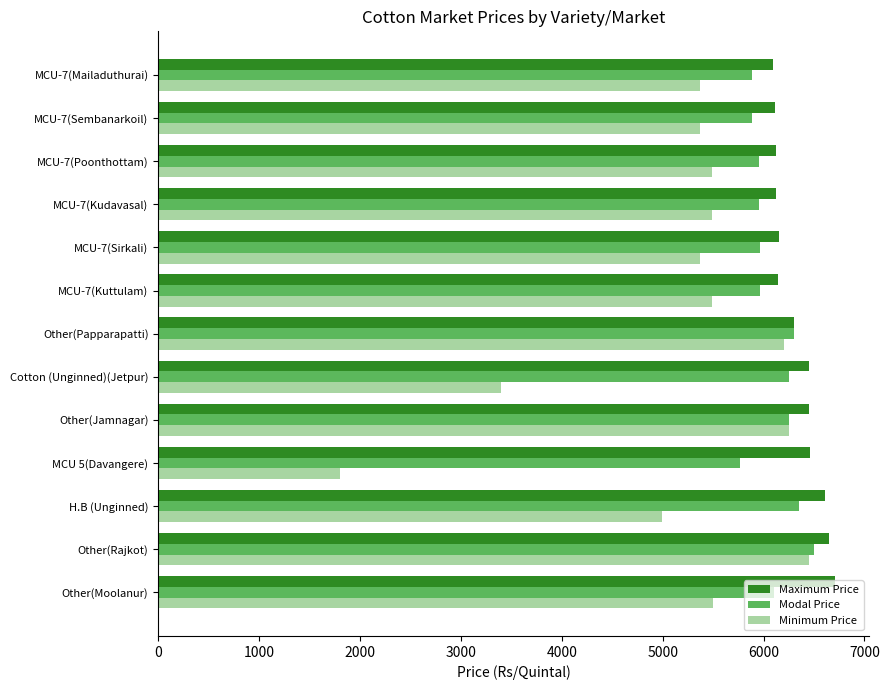

Read the Modal Price value at MCU-7(Poonthottam).

5950